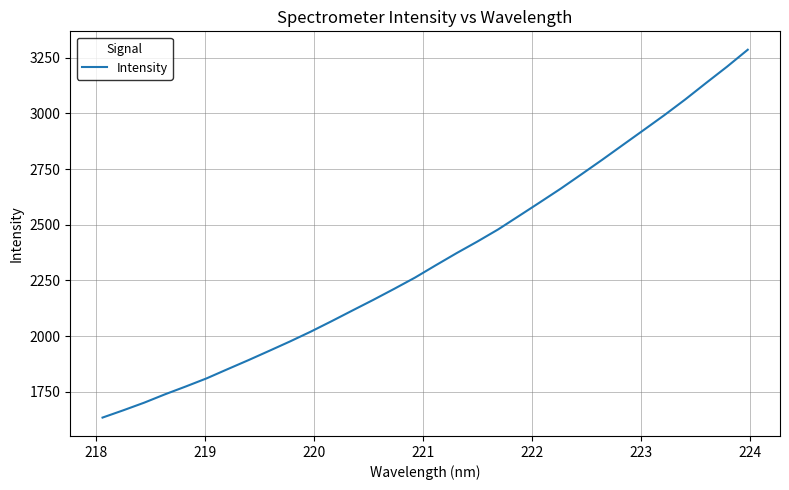

What is the minimum value shown in the chart?

1634.0